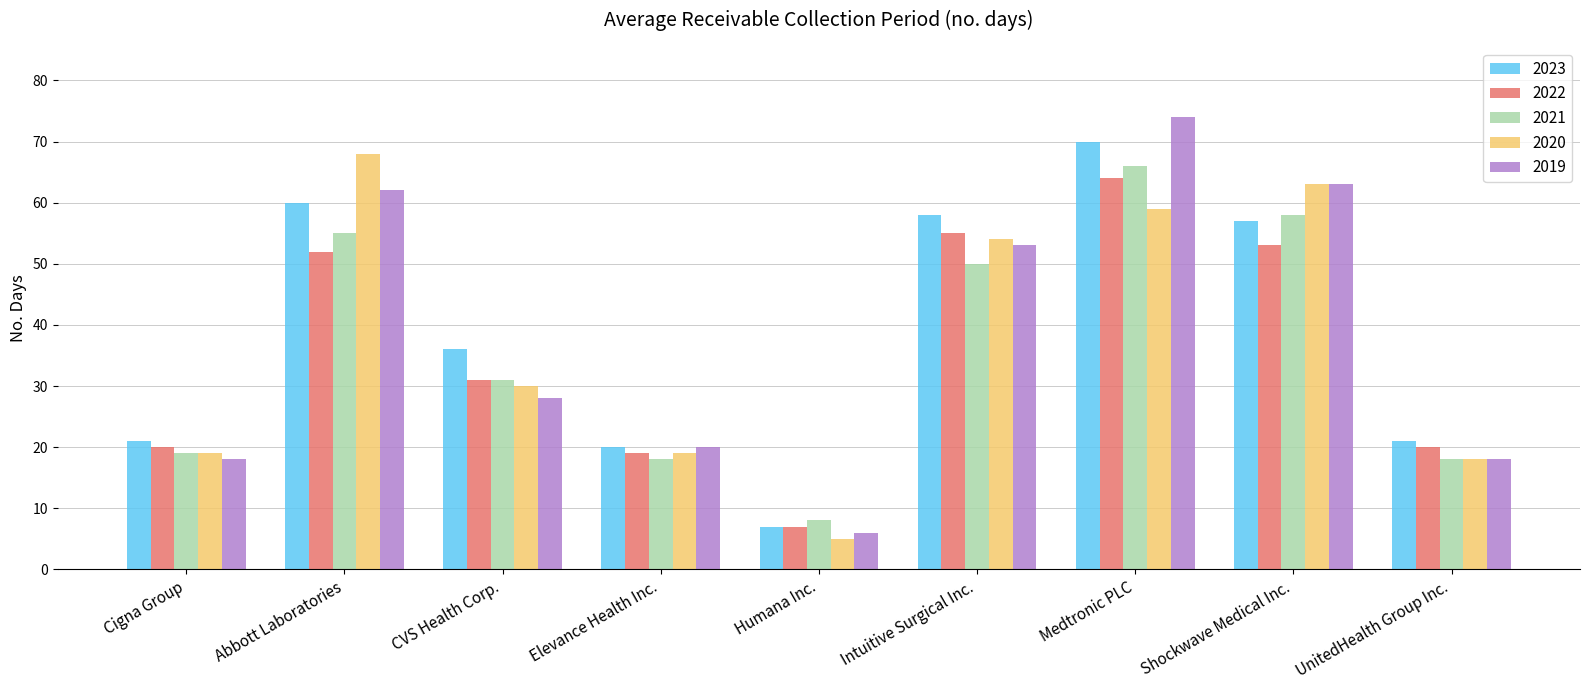

Where is 2019 nearest to the value 40?

CVS Health Corp.